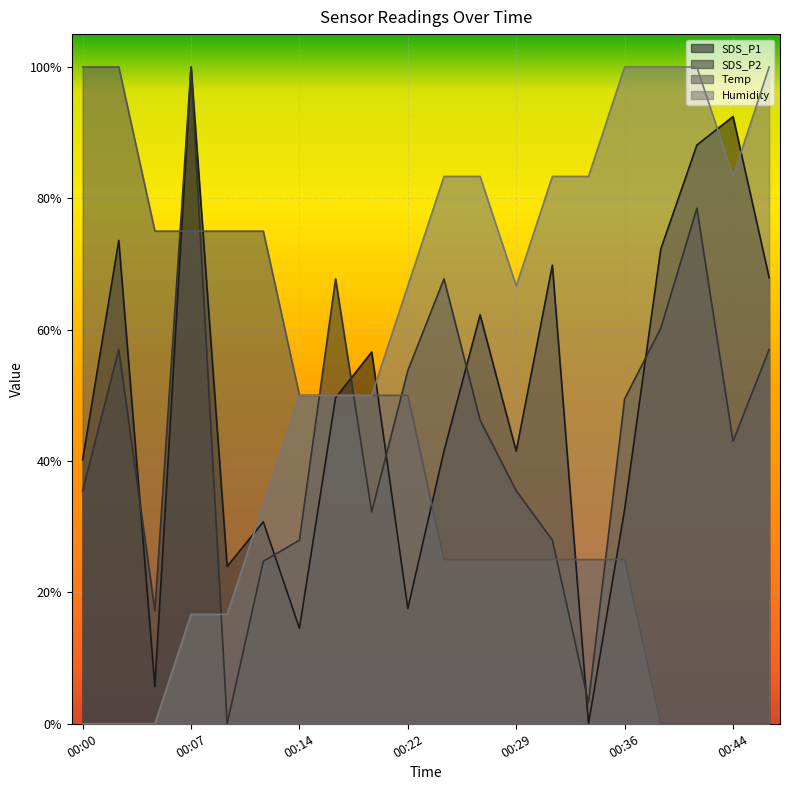

What is the total value across all series at 00:12?

1.6